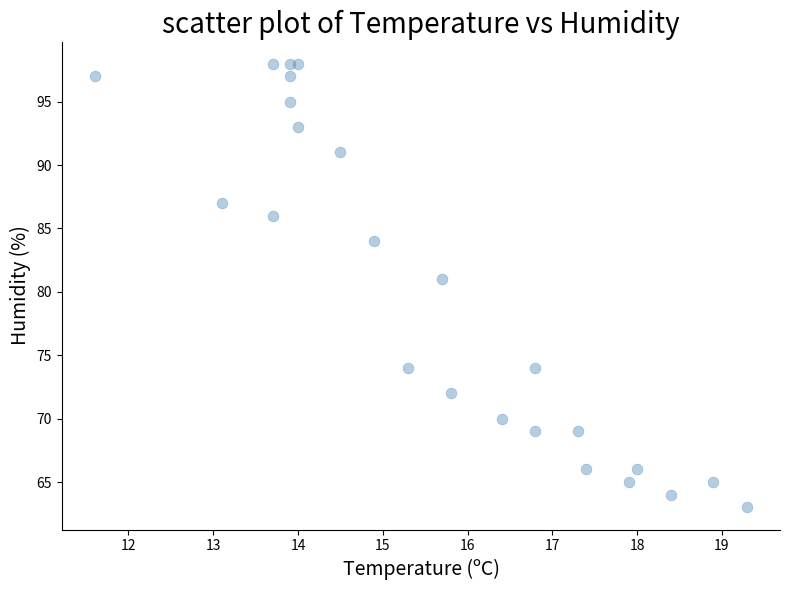

What is the range of Y values (max minus min)?

35